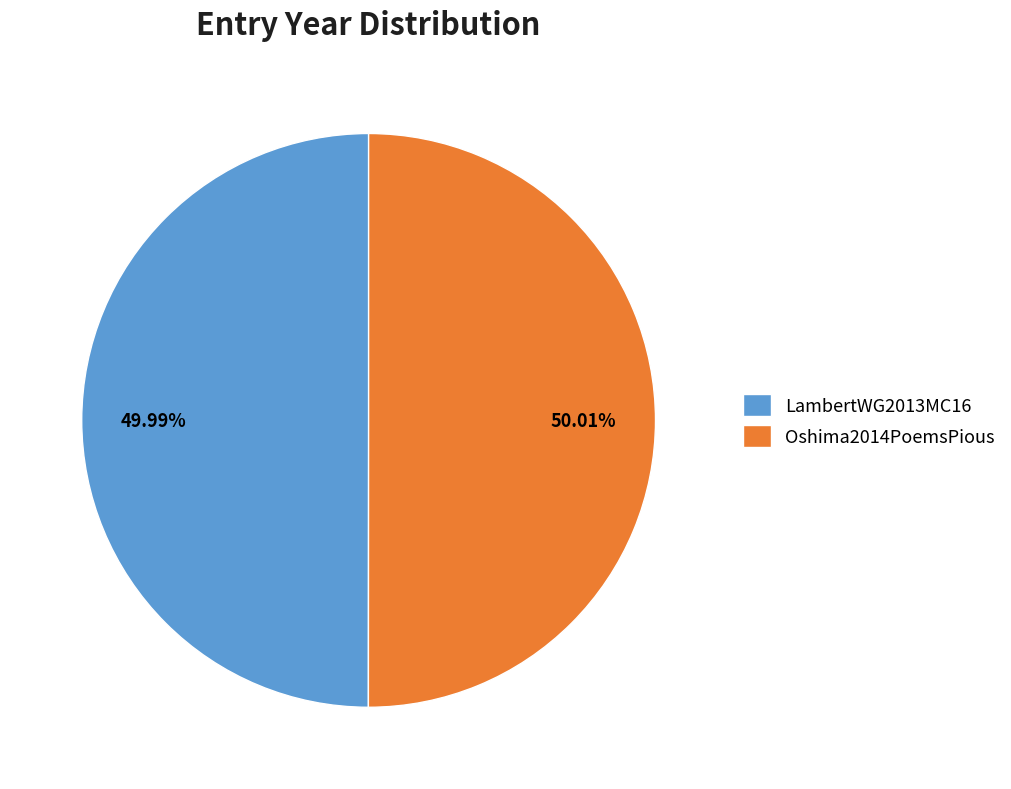

How many slices are in this pie chart?

2